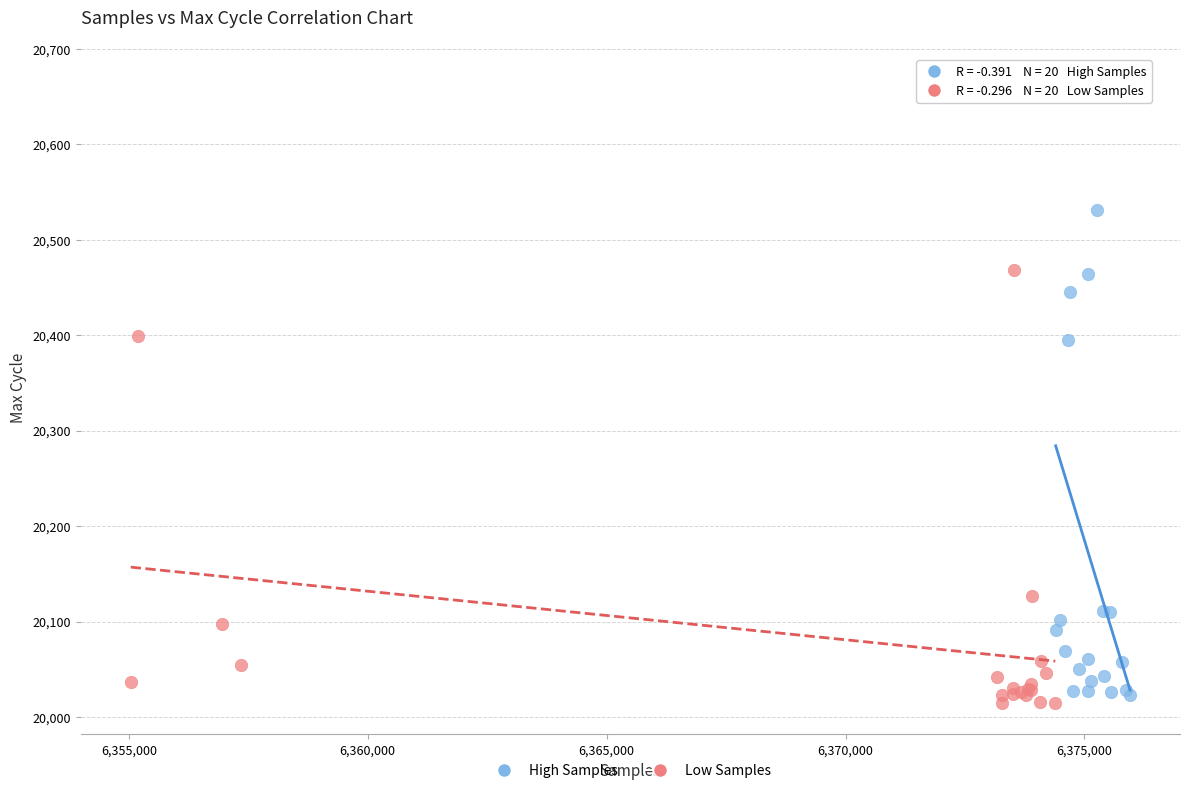

Which series reaches the maximum Y coordinate?

High Samples